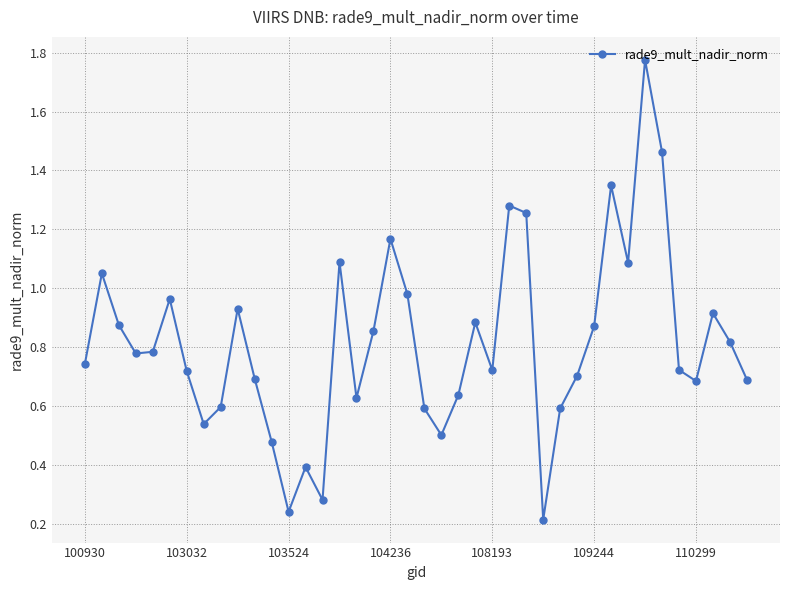

What is the difference between the maximum and minimum values?

1.6